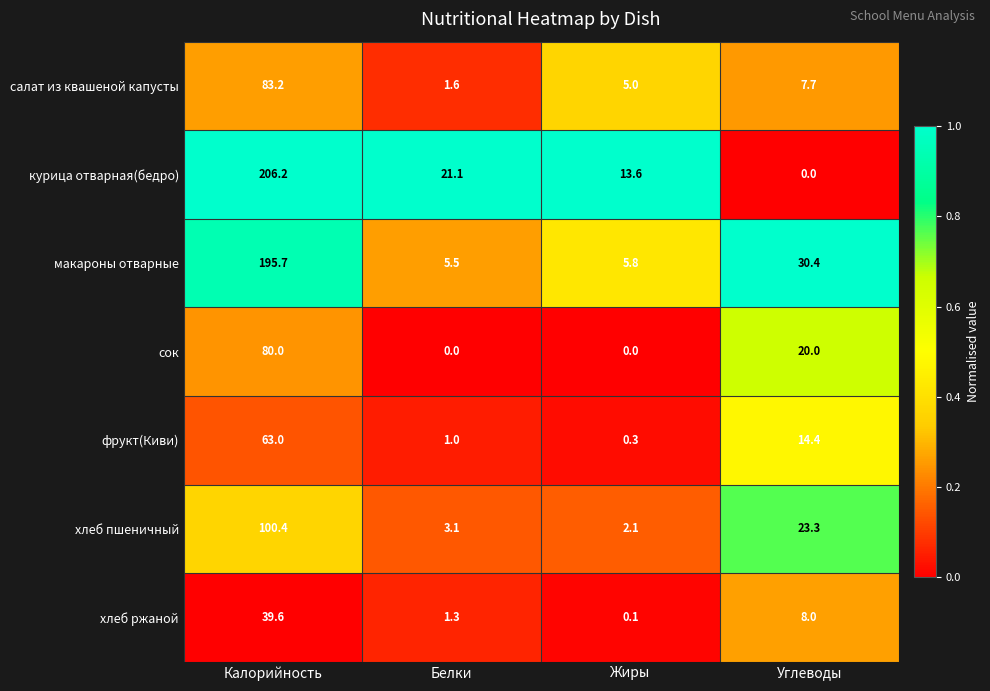

What is the difference between the highest and lowest values at Калорийность?

166.6